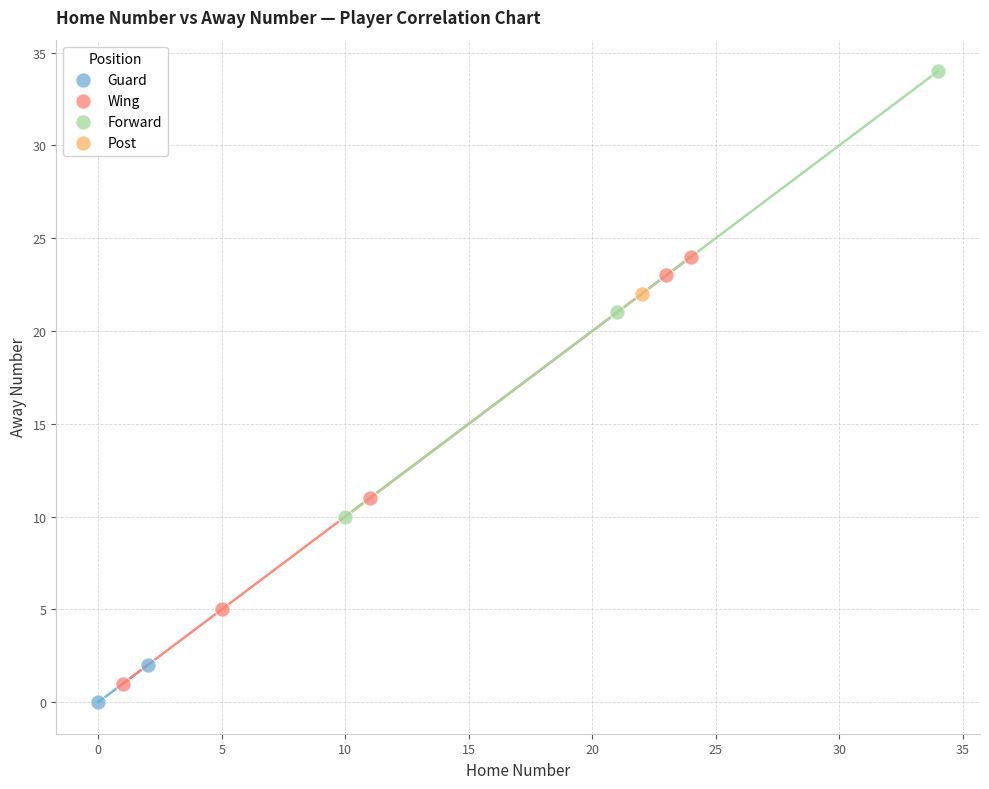

Which series contains the lowest Y value?

Guard